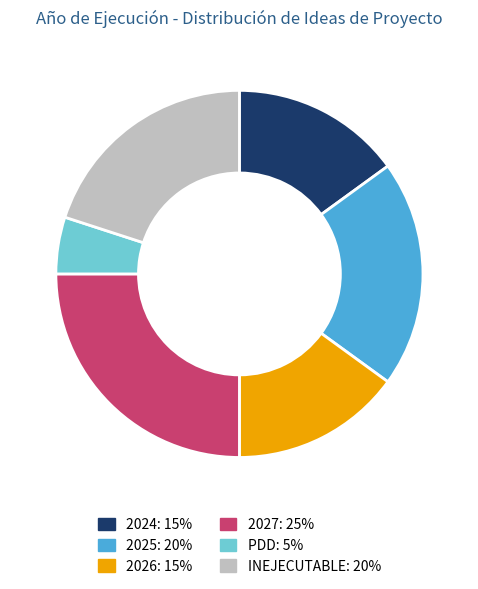

Does any single category account for the majority?

No